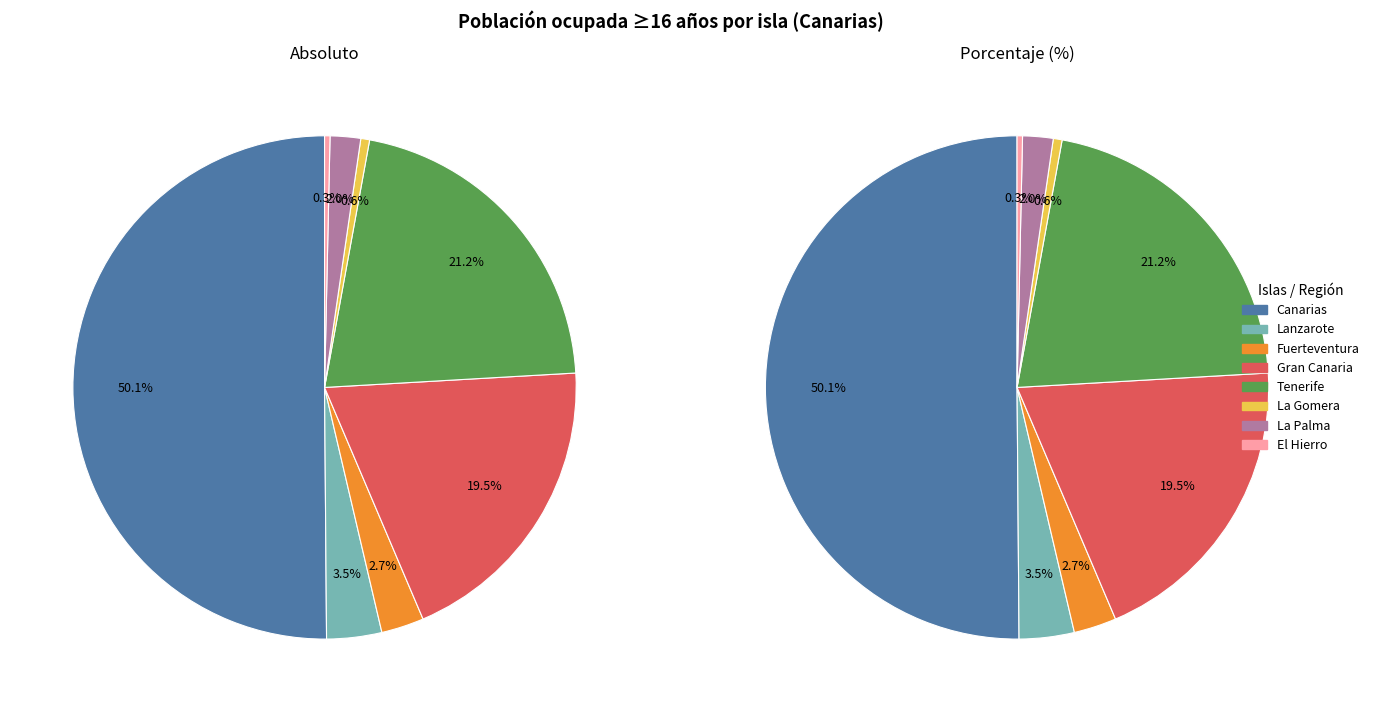

Combined, do Canarias and La Palma account for over 50%?

Yes